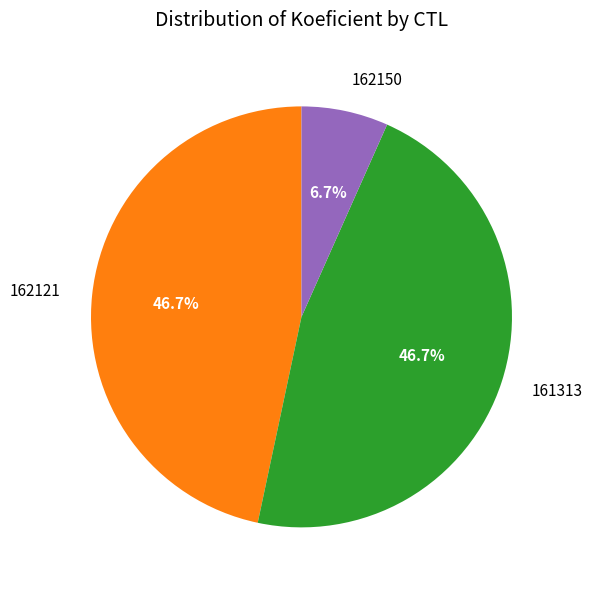

Count the number of slices in the pie.

3